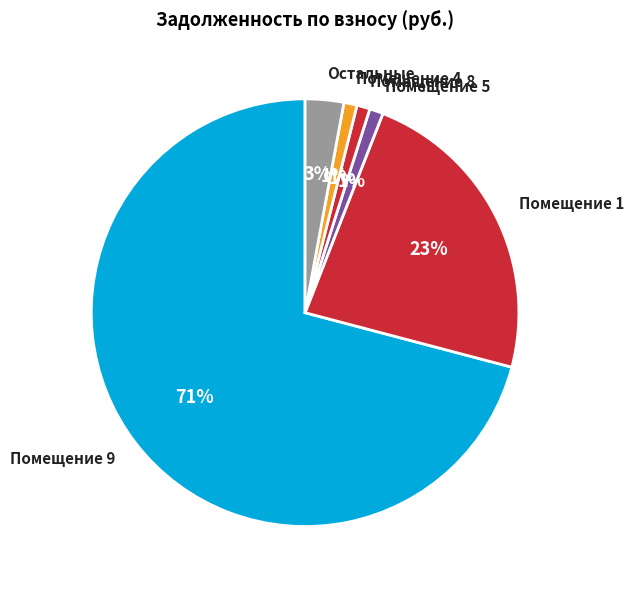

Is the sum of Помещение 4 and Помещение 9 greater than half?

Yes